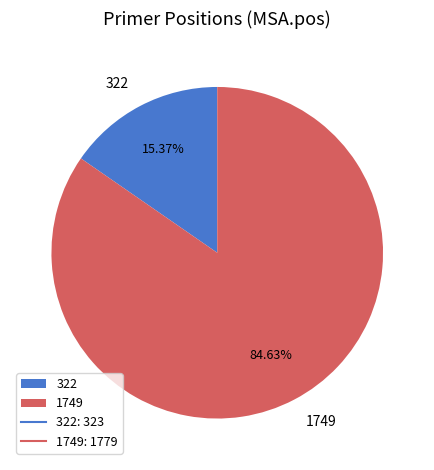

To the nearest percent, what is the difference between the 322 and 1749 slice percentages?

69%